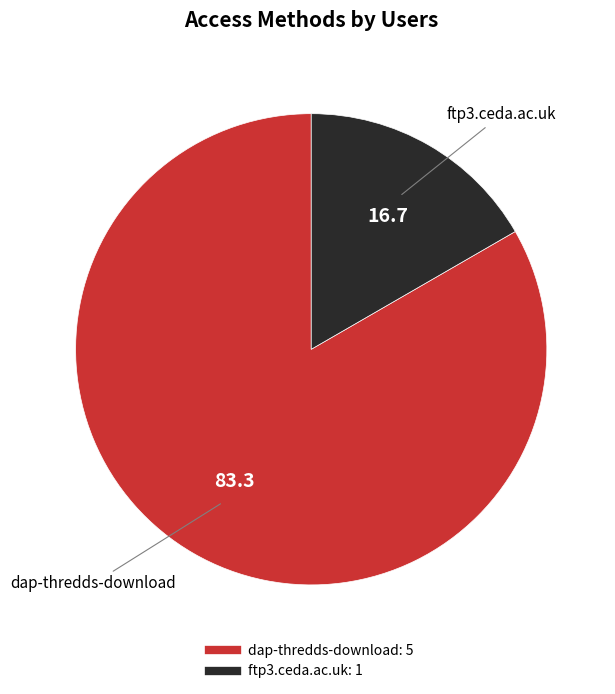

Does ftp3.ceda.ac.uk account for over 50% of the chart?

No